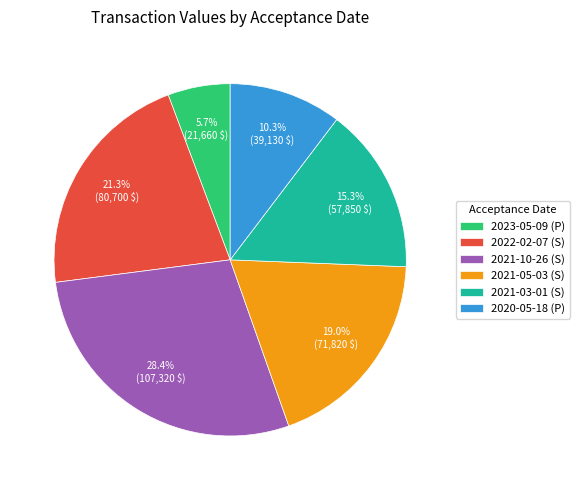

The 2020-05-18 slice represents 10% of the pie. True or false?

True